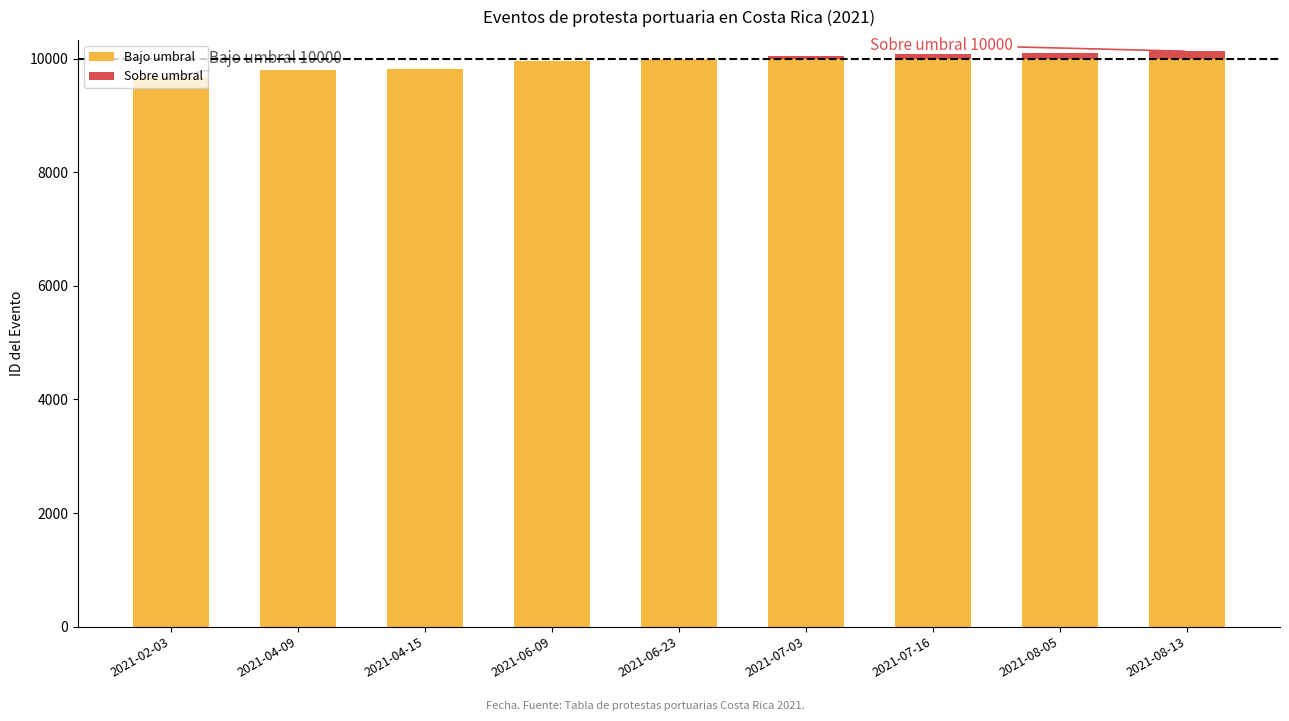

The Bajo umbral series shows 9797 at 2021-04-09. True or false?

True